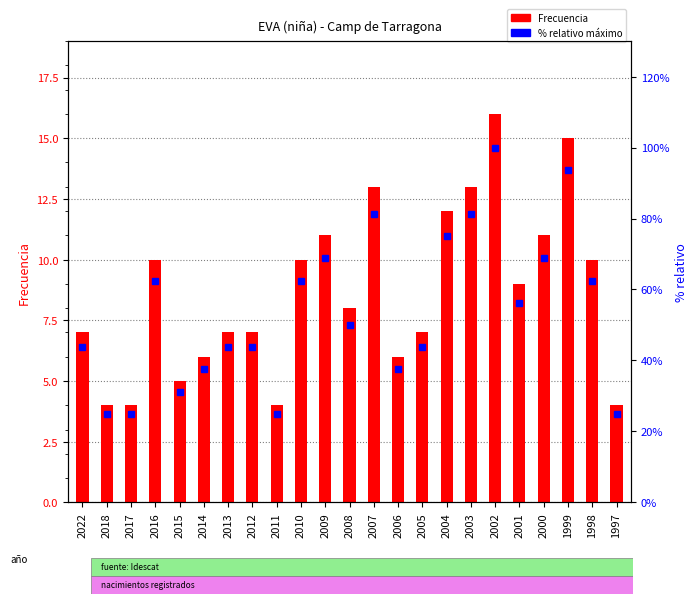

How many groups of bars are there?

23